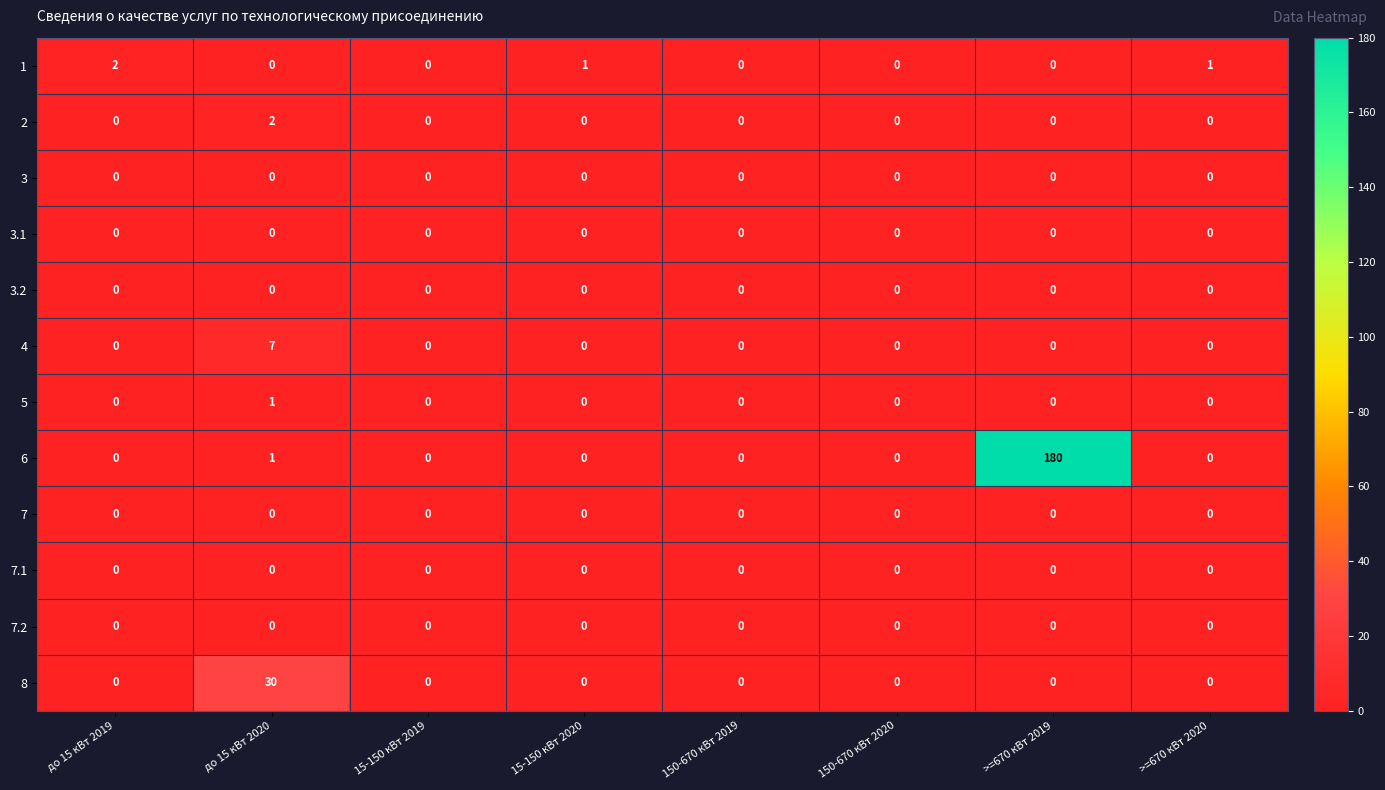

True or false: 6 has a value of 0 at 15-150 кВт 2020.

True